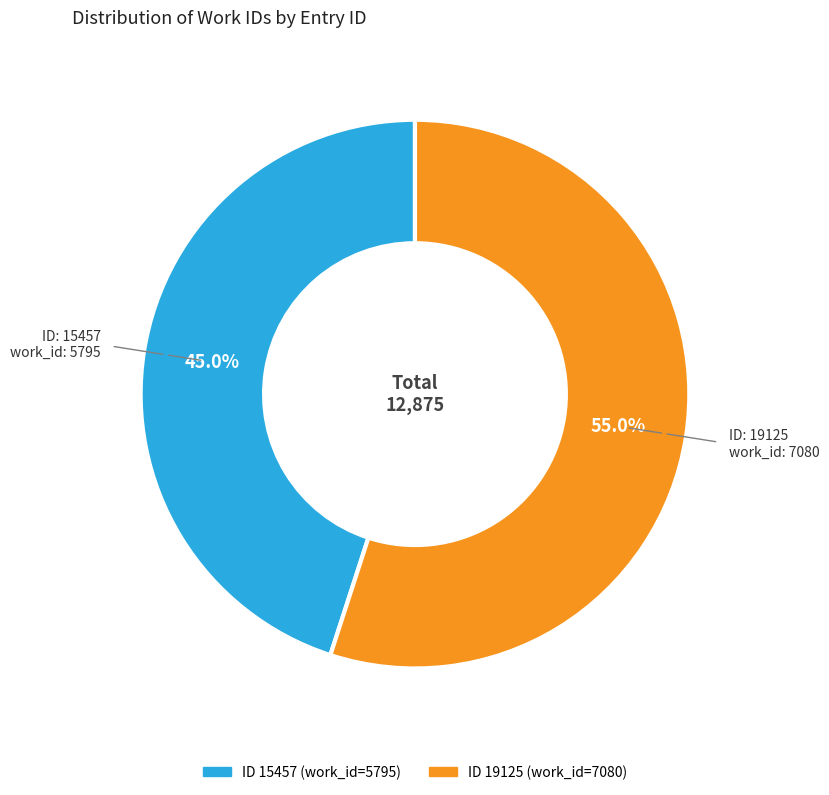

To the nearest percent, what is the average slice percentage?

50%